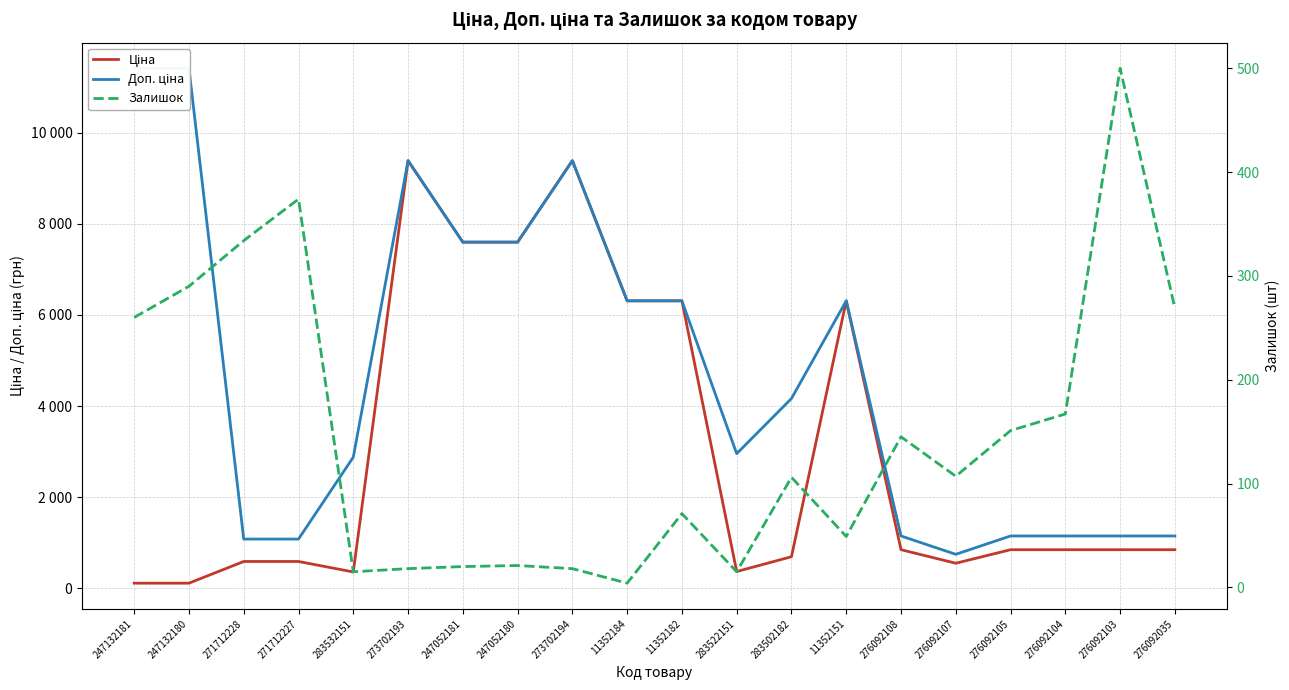

At which label does Доп. ціна first exceed 4165?

247132181